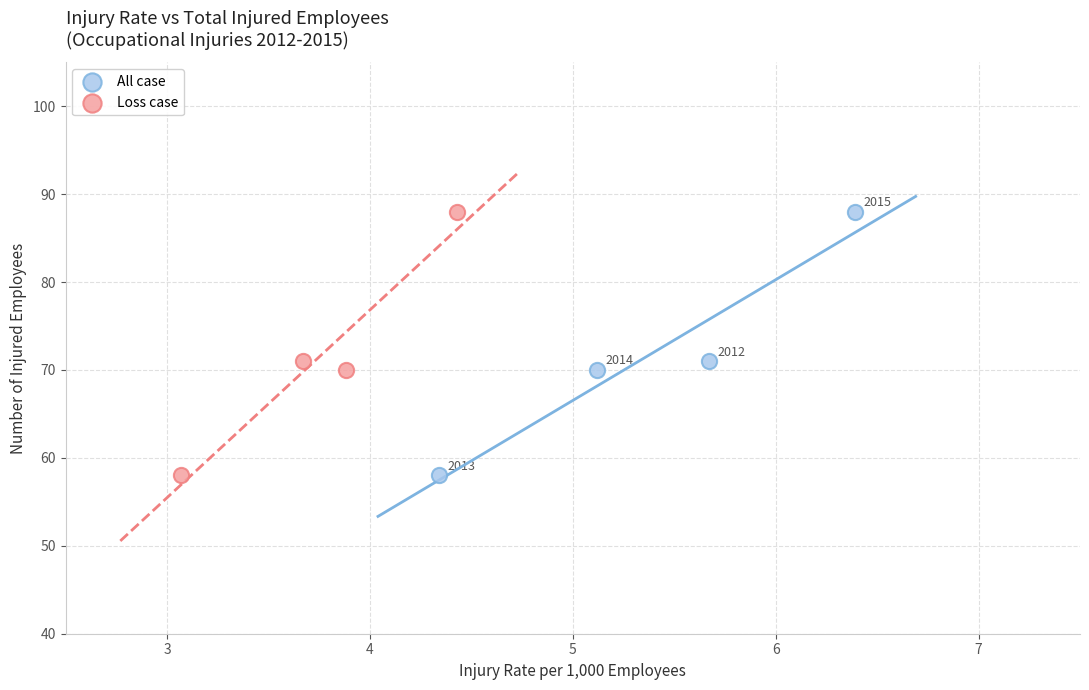

What are all the series names shown in the legend?

All case, Loss case